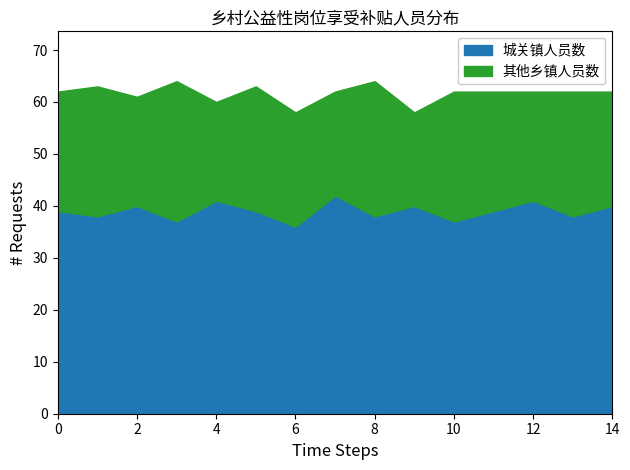

True or false: 其他镇 and 城关镇 intersect in this chart.

False